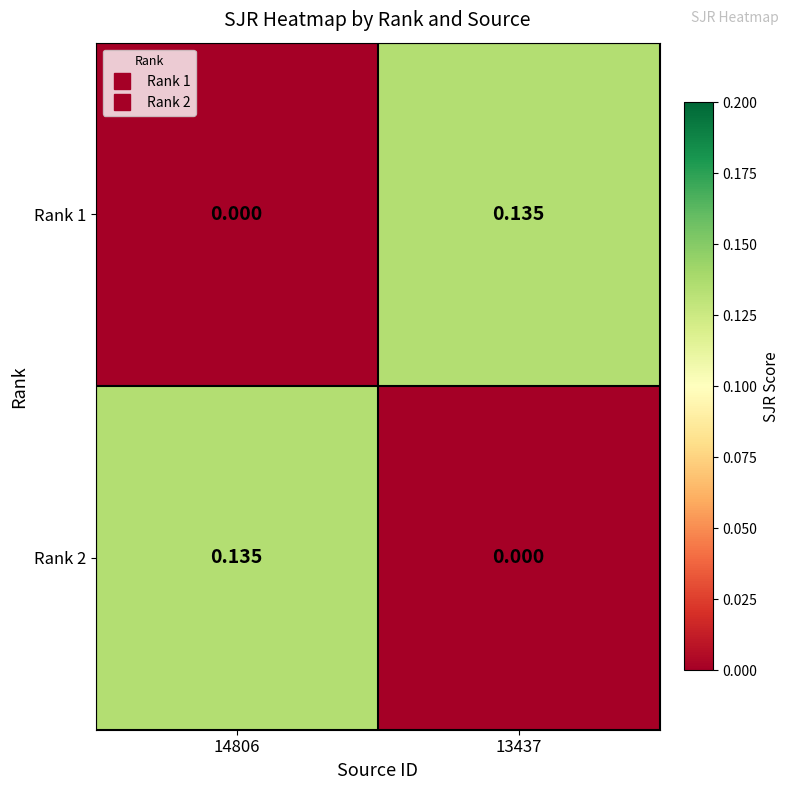

Reading right to left, transcribe all the data shown in this chart.

Rank 1: 13437=0.1	14806=0.0
Rank 2: 13437=0.0	14806=0.1